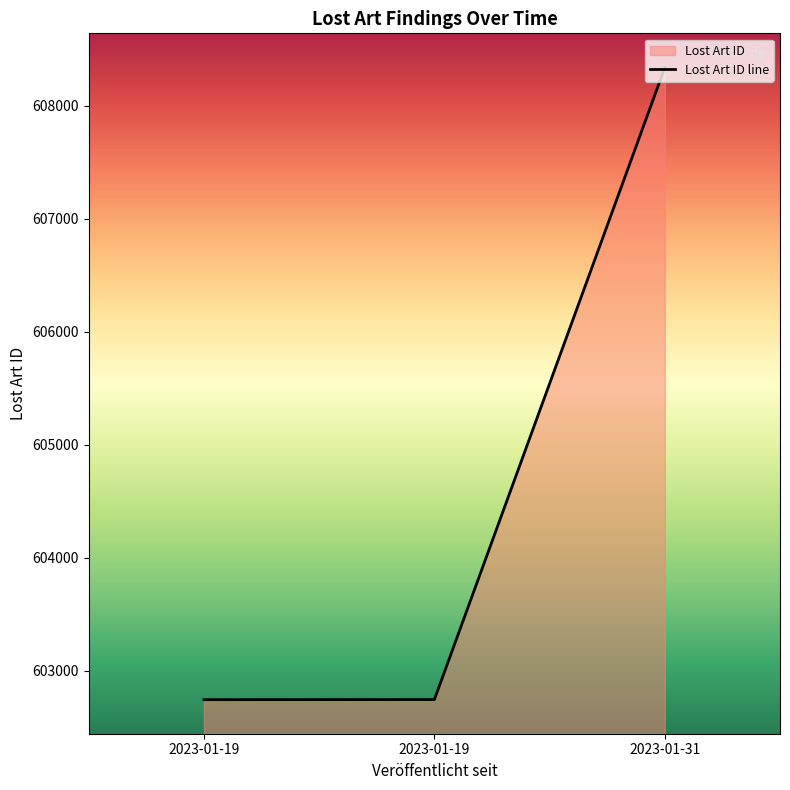

Reading right to left, list all the values displayed in this chart.

2023-01-31=608337	2023-01-19=602745	2023-01-19=602744